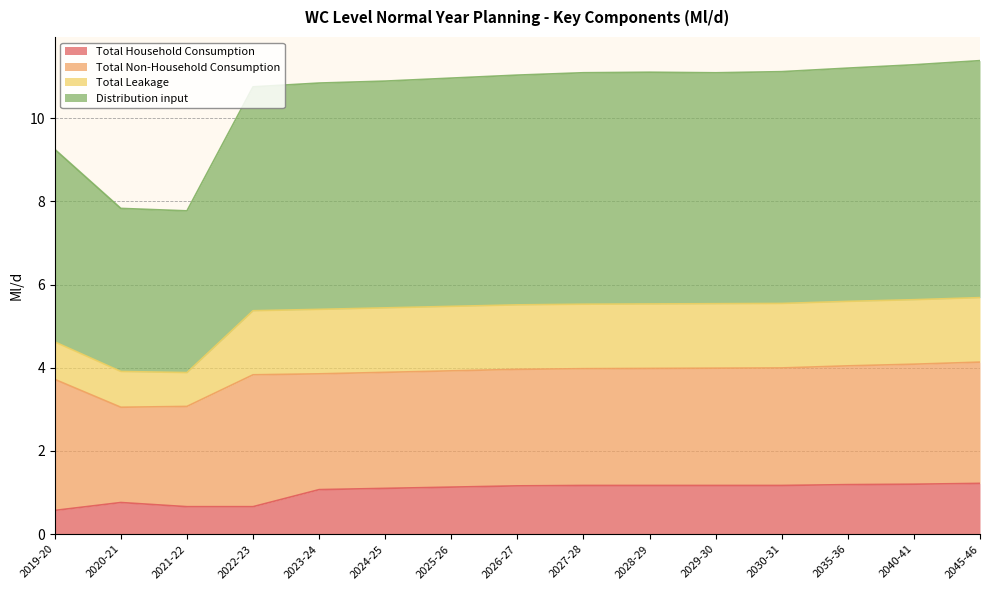

What is the sum of all Total Household Consumption values?

15.4